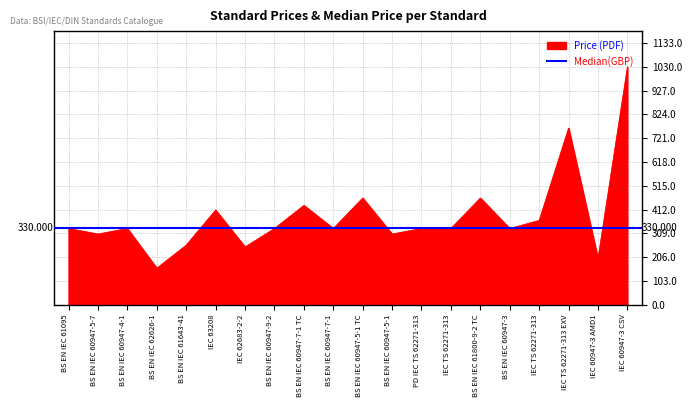

Which has a higher value, IEC TS 62271-313 EXV or BS EN IEC 60947-5-1 TC?

IEC TS 62271-313 EXV